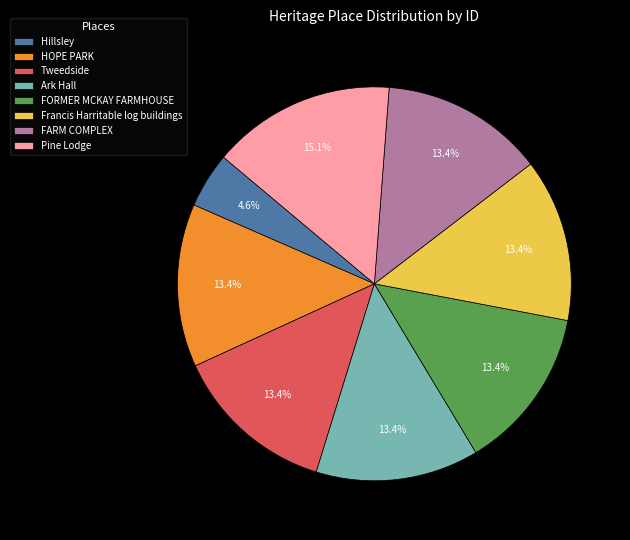

Approximately how many times larger is the value at Hillsley compared to HOPE PARK?

0.3